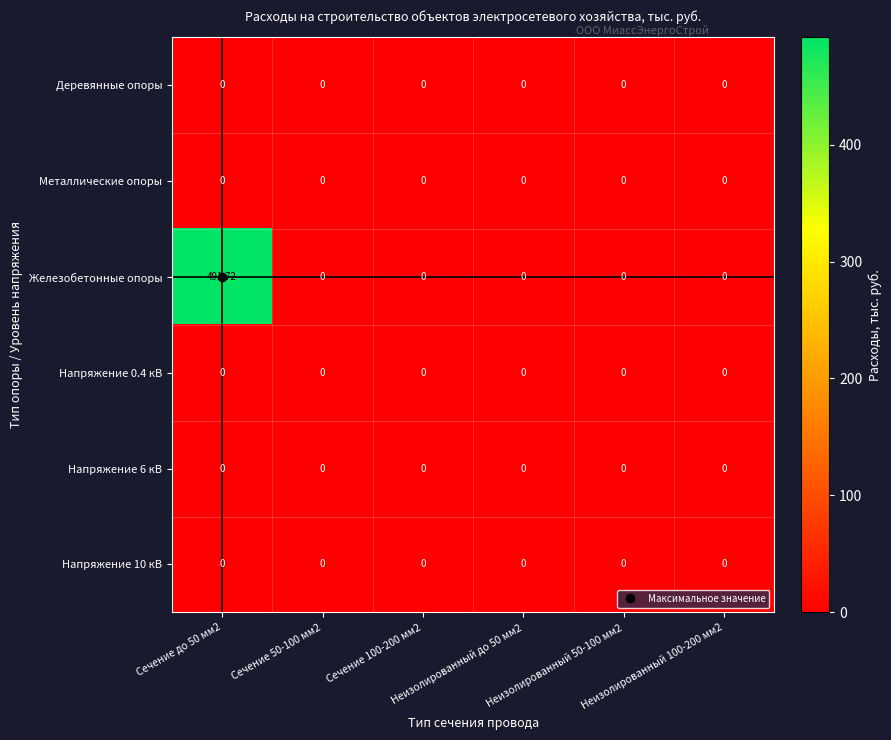

Which series has the largest total across all categories?

Железобетонные опоры